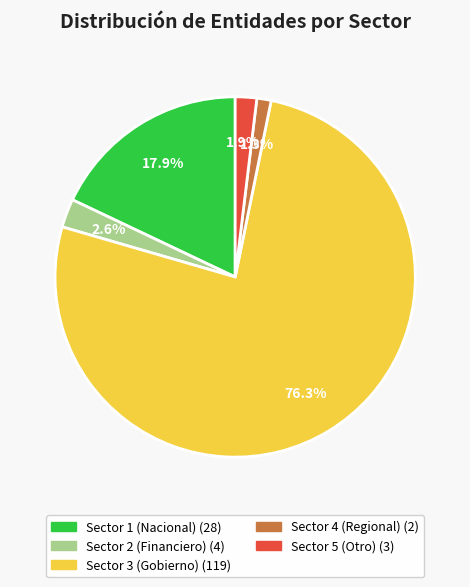

Rank the categories by value from lowest to highest.

Sector 4, Sector 5, Sector 2, Sector 1, Sector 3